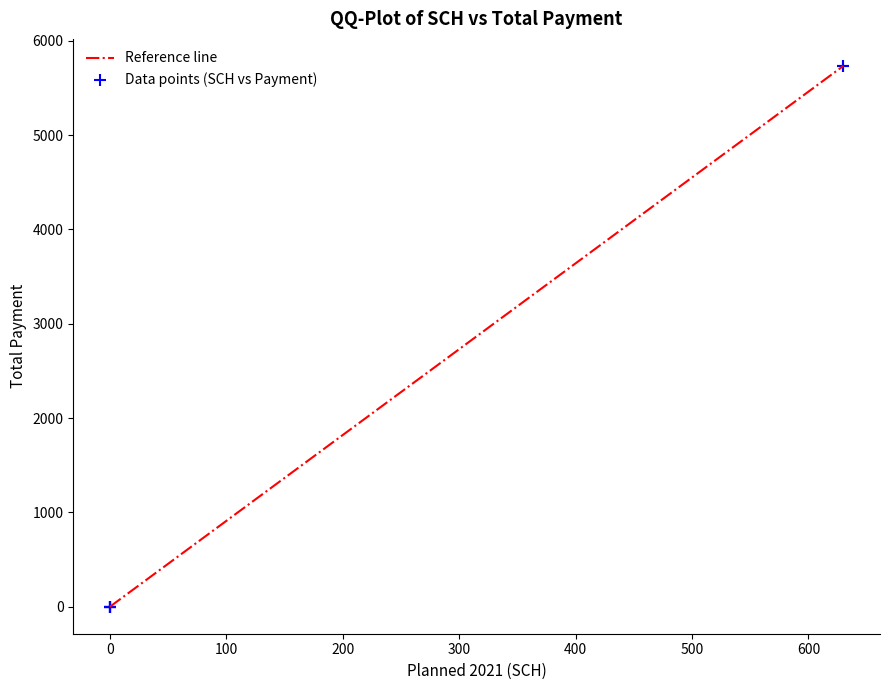

What is the difference between the maximum and minimum values?

5733.0